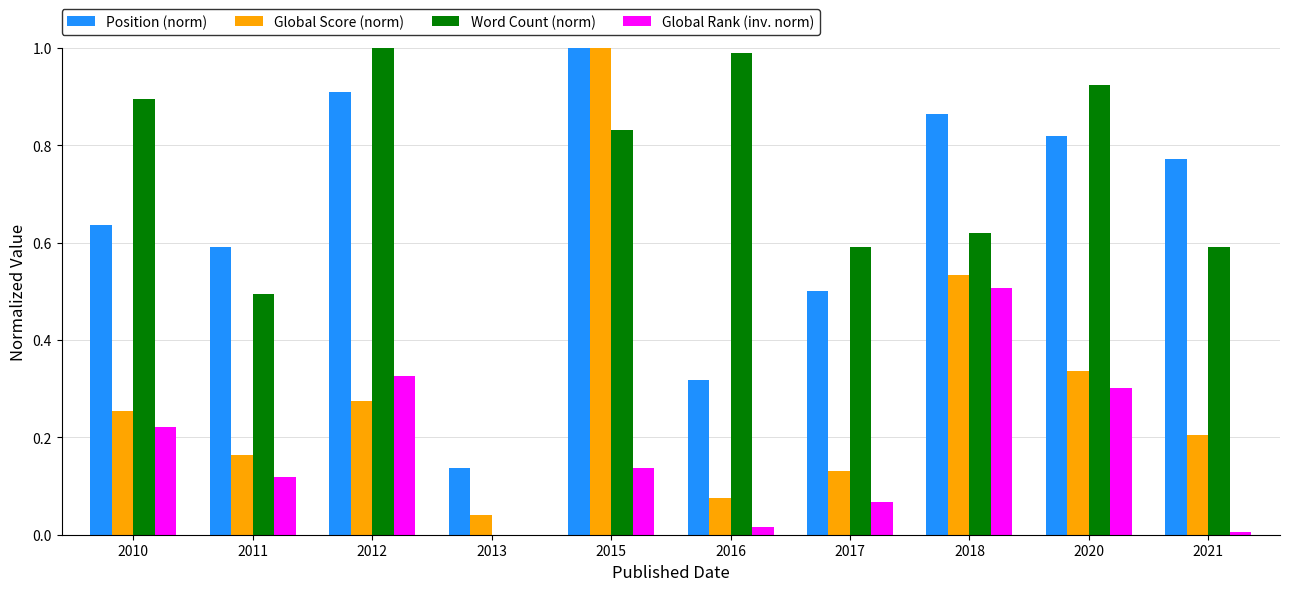

What are all the series names shown in the legend?

Position (norm), Global Score (norm), Word Count (norm), Global Rank (inv. norm)